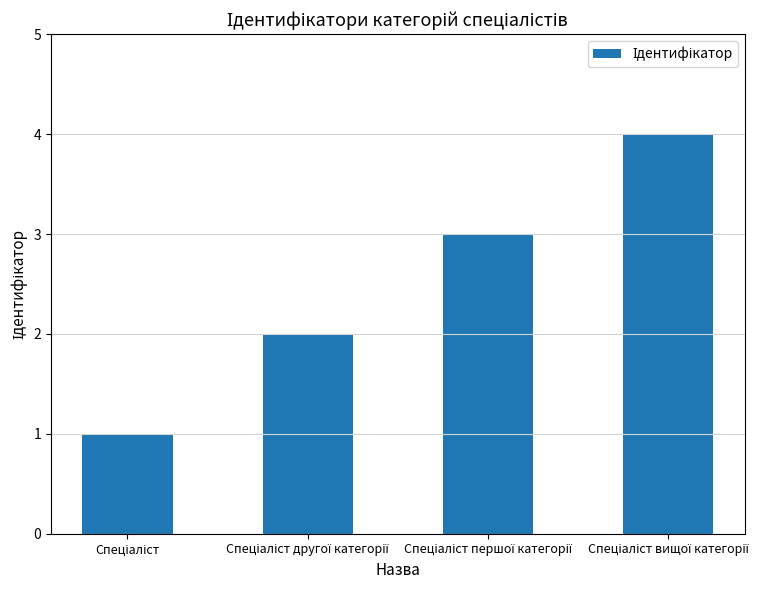

What is the greatest value displayed?

4